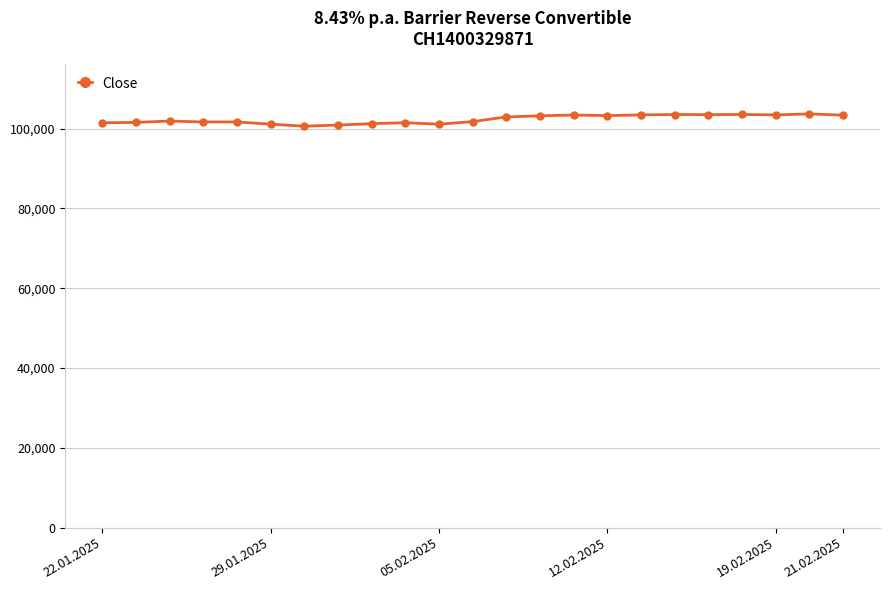

What is the value of the 22nd point from the left?

103675